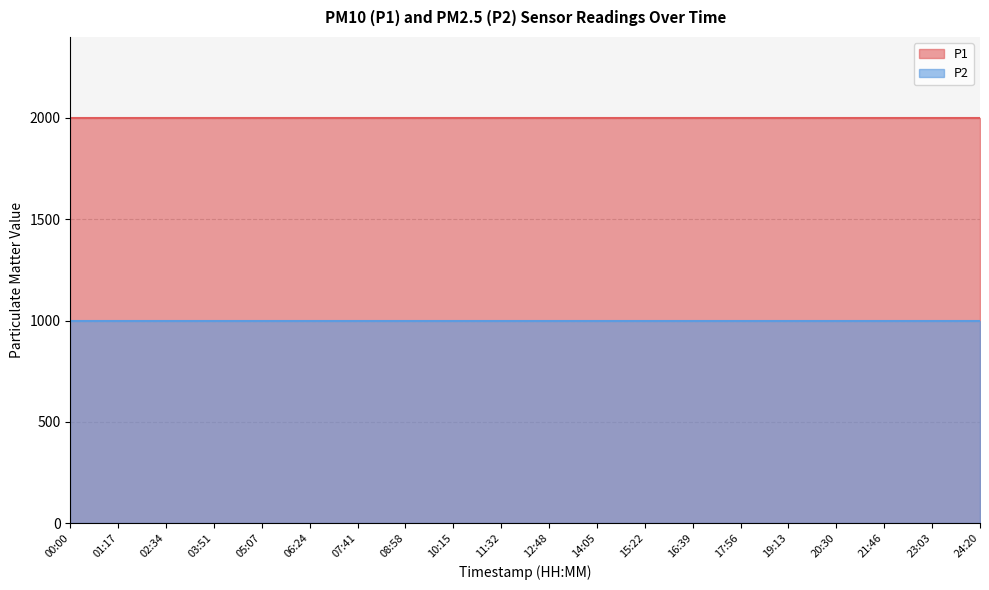

Rank the categories by P2 value from highest to lowest.

00:00, 01:17, 02:34, 03:51, 05:07, 06:24, 07:41, 08:58, 10:15, 11:32, 12:48, 14:05, 15:22, 16:39, 17:56, 19:13, 20:30, 21:46, 23:03, 24:20